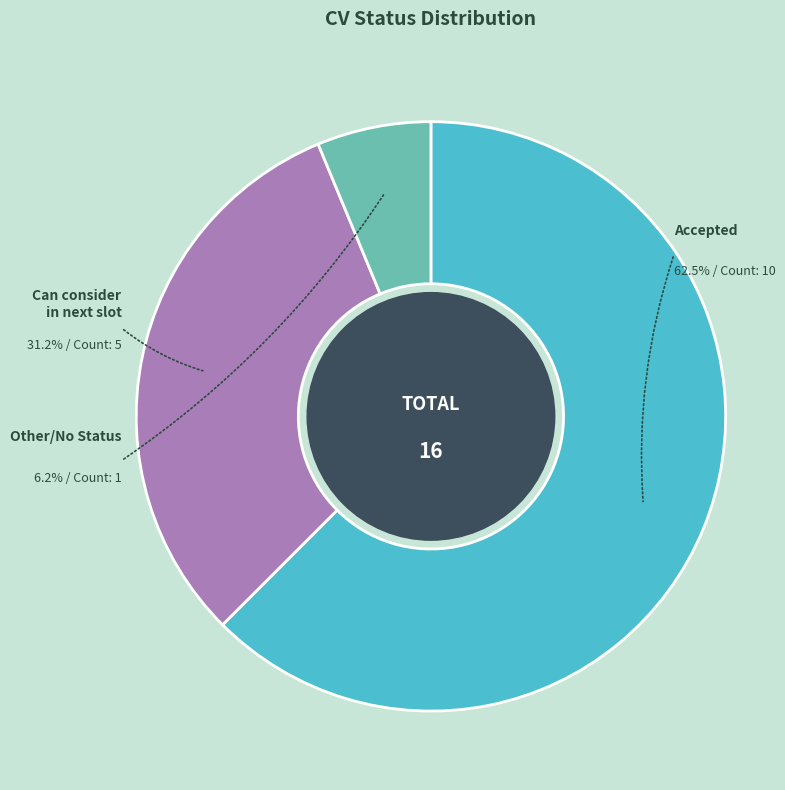

What is the smallest slice in the pie chart?

Other/No Status